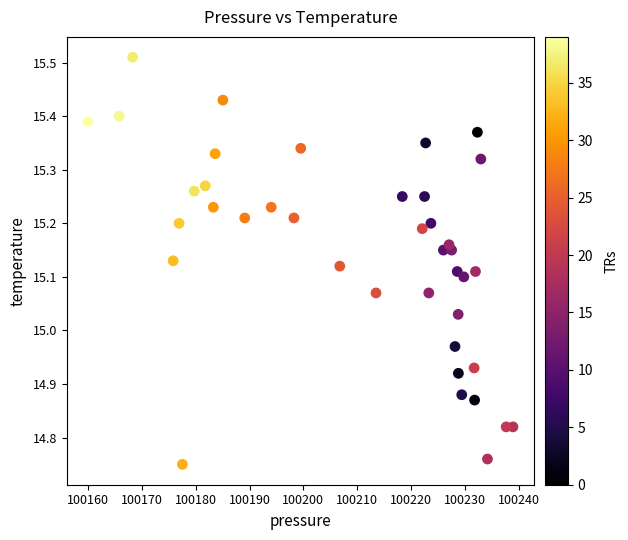

What is the range of X values (max minus min)?

79.0